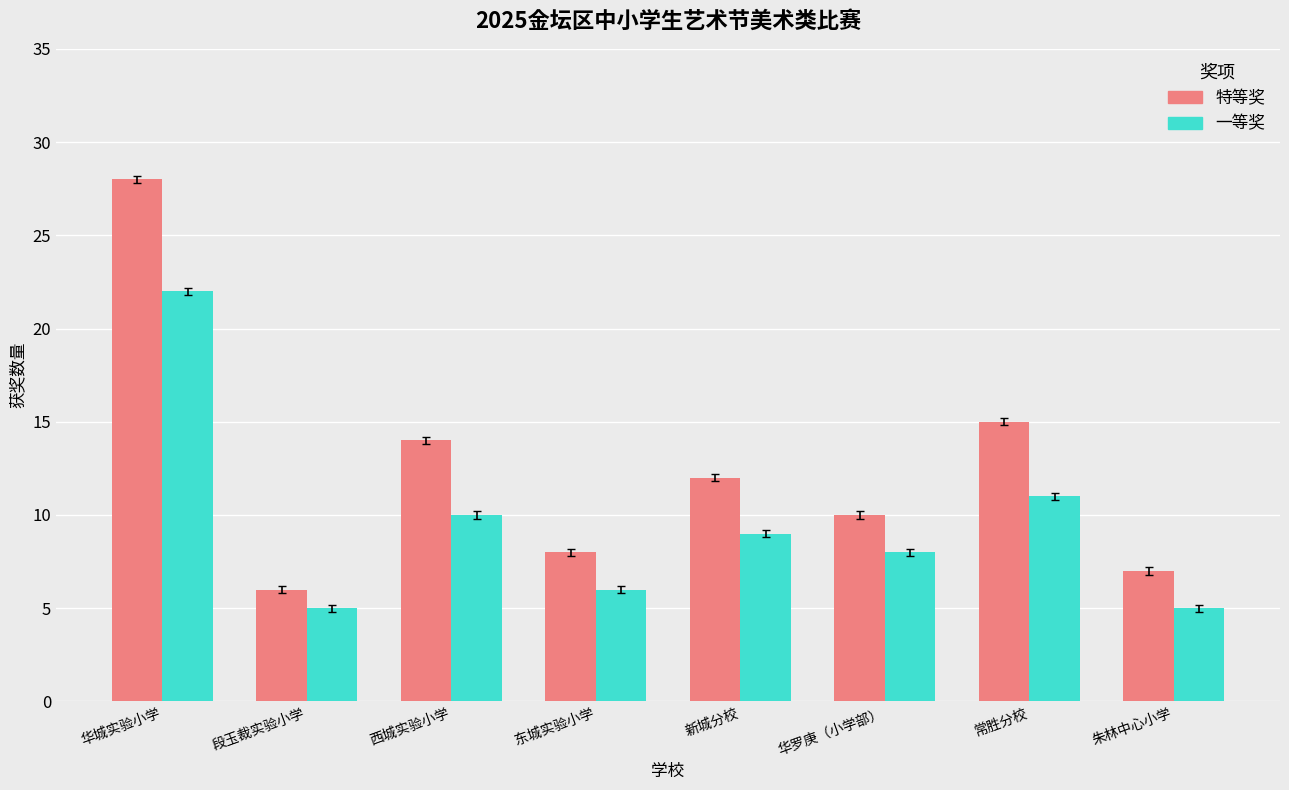

Which series changed the most between 常胜分校 and 朱林中心小学?

特等奖